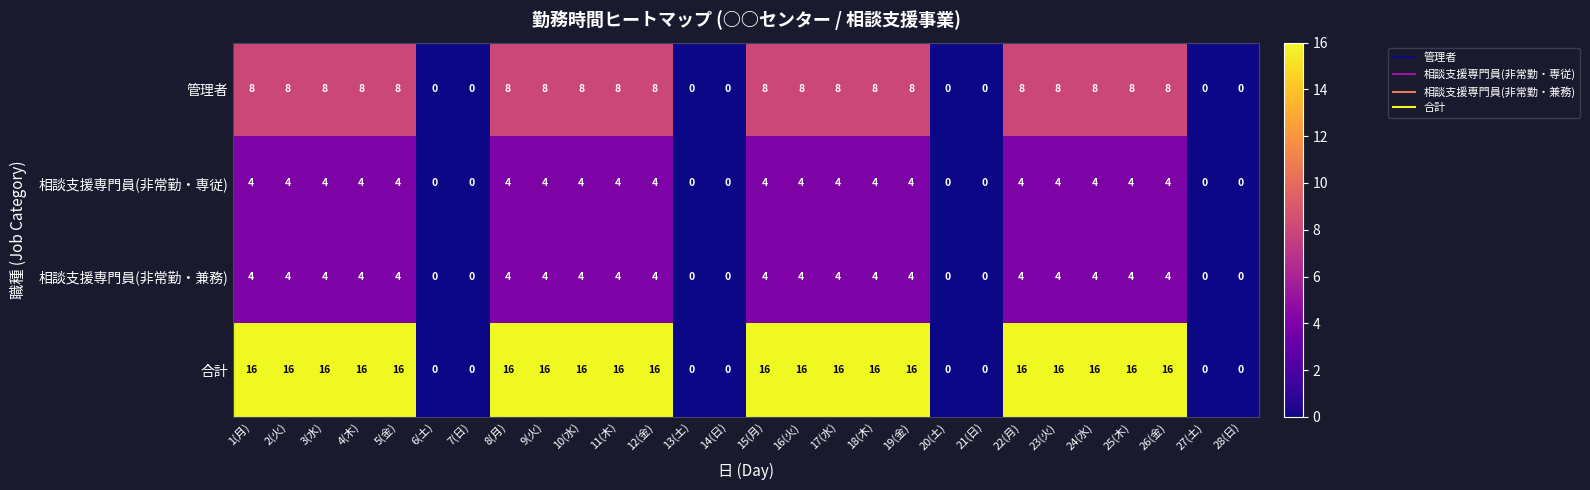

Which series has the widest spread of values?

合計